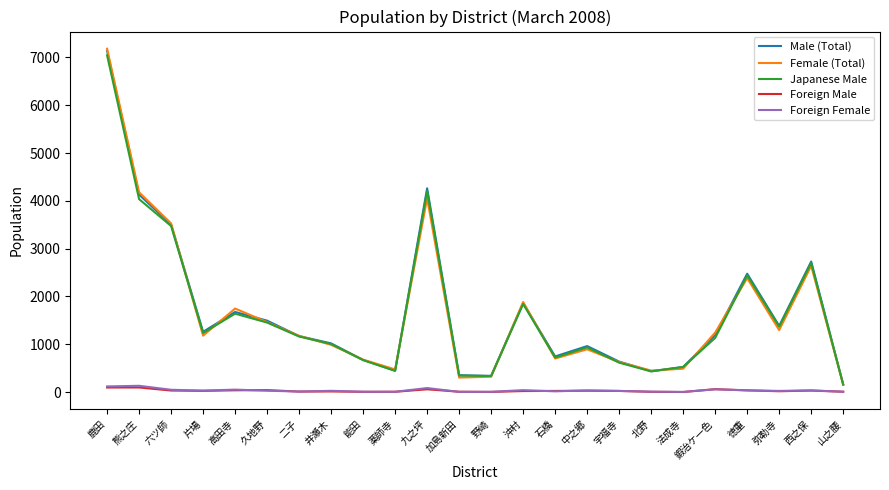

True or false: Foreign Male has a value of 31 at 六ツ師.

True